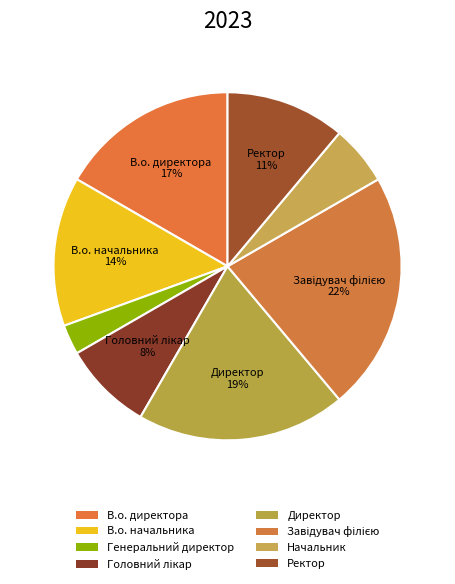

To the nearest percent, what portion does Генеральний директор represent?

3%